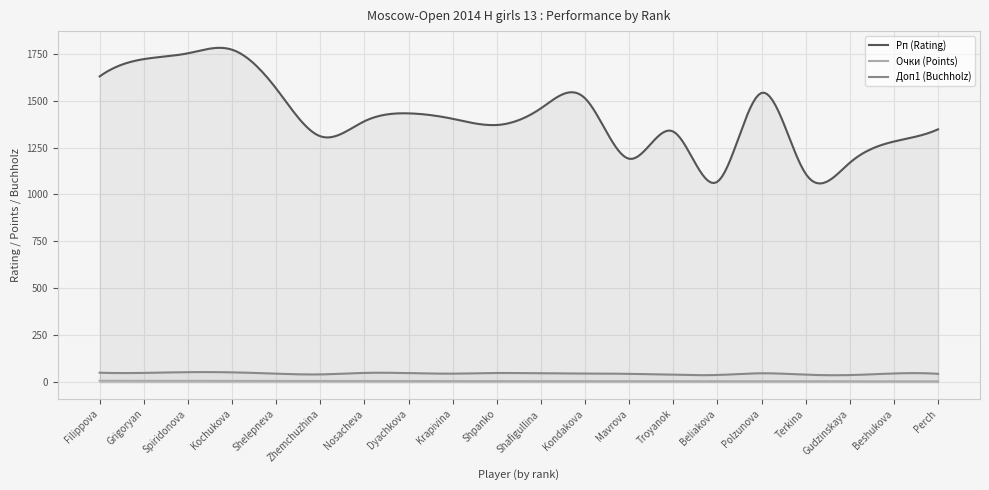

What is the smallest value displayed?

4.4